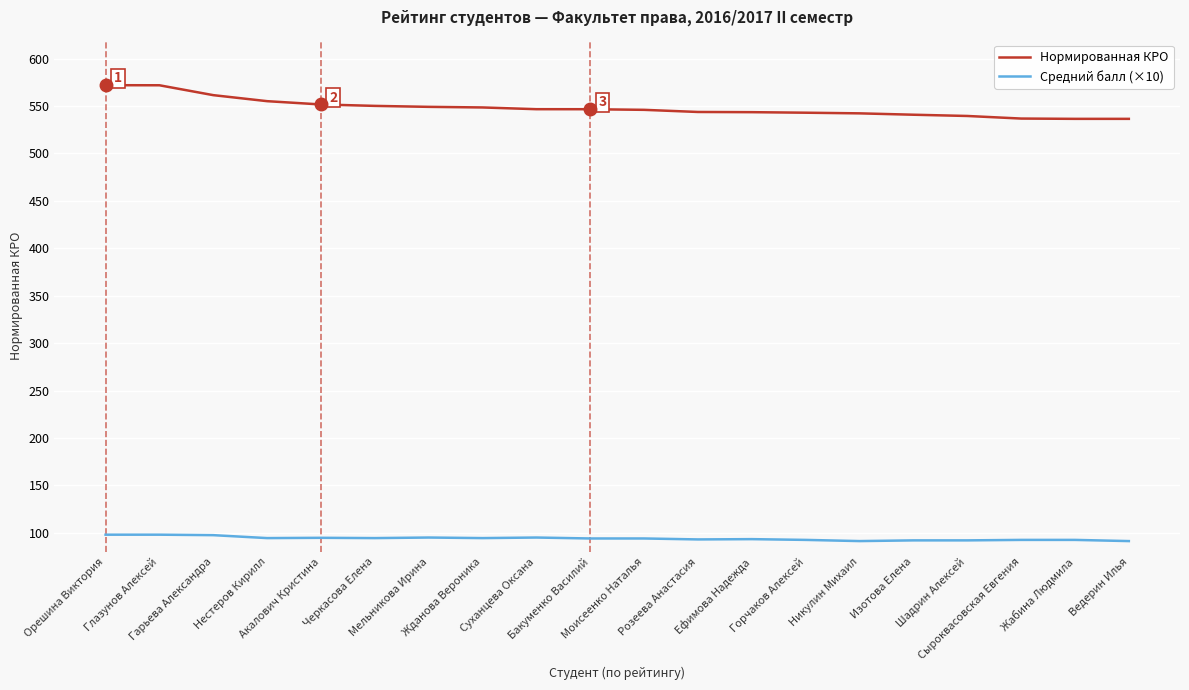

At how many categories does at least one series exceed 452?

20